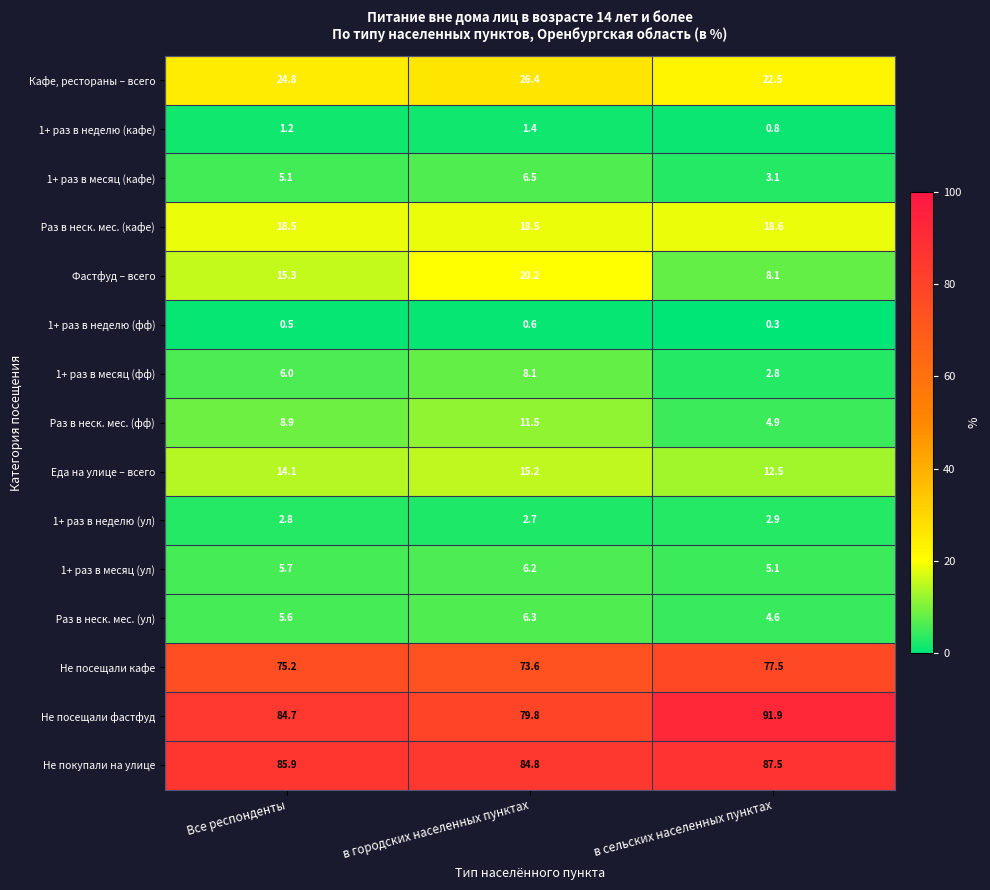

The value of Не посещали кафе at в сельских населенных пунктах is 77.5. True or false?

True